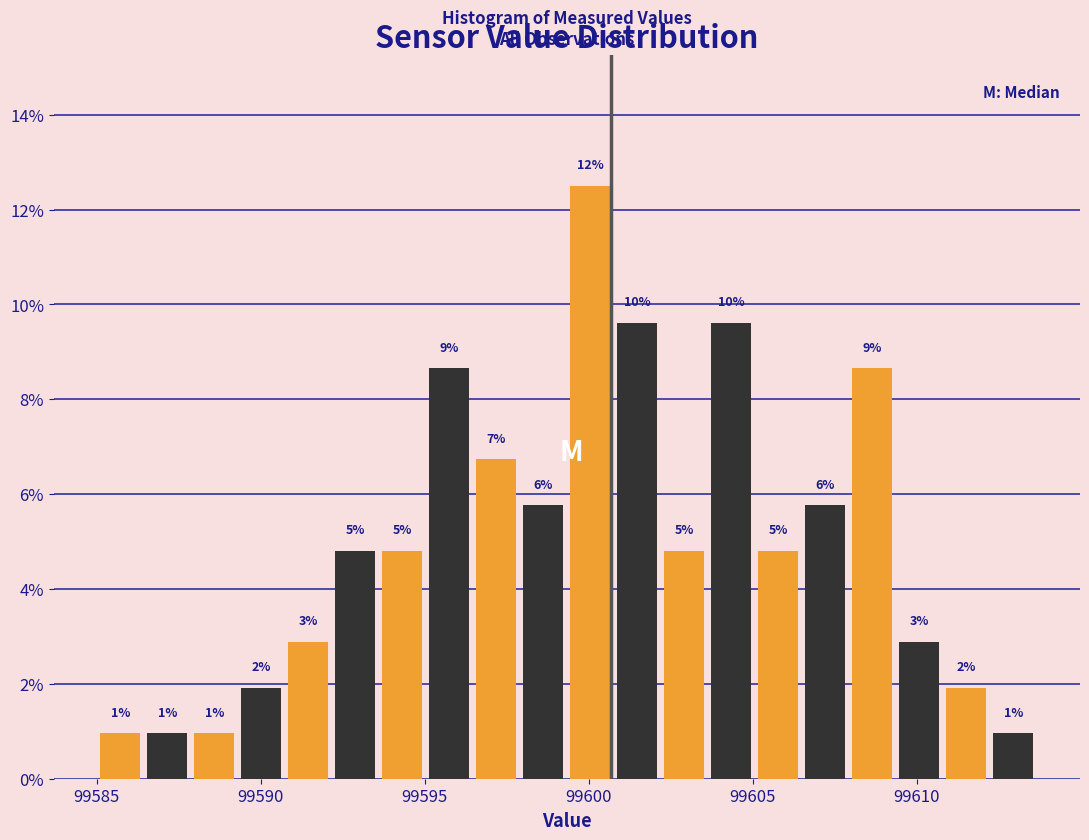

Around what value on the x-axis is the tallest bar? Give the approximate position of its centre, as read against the axis.

99600.0